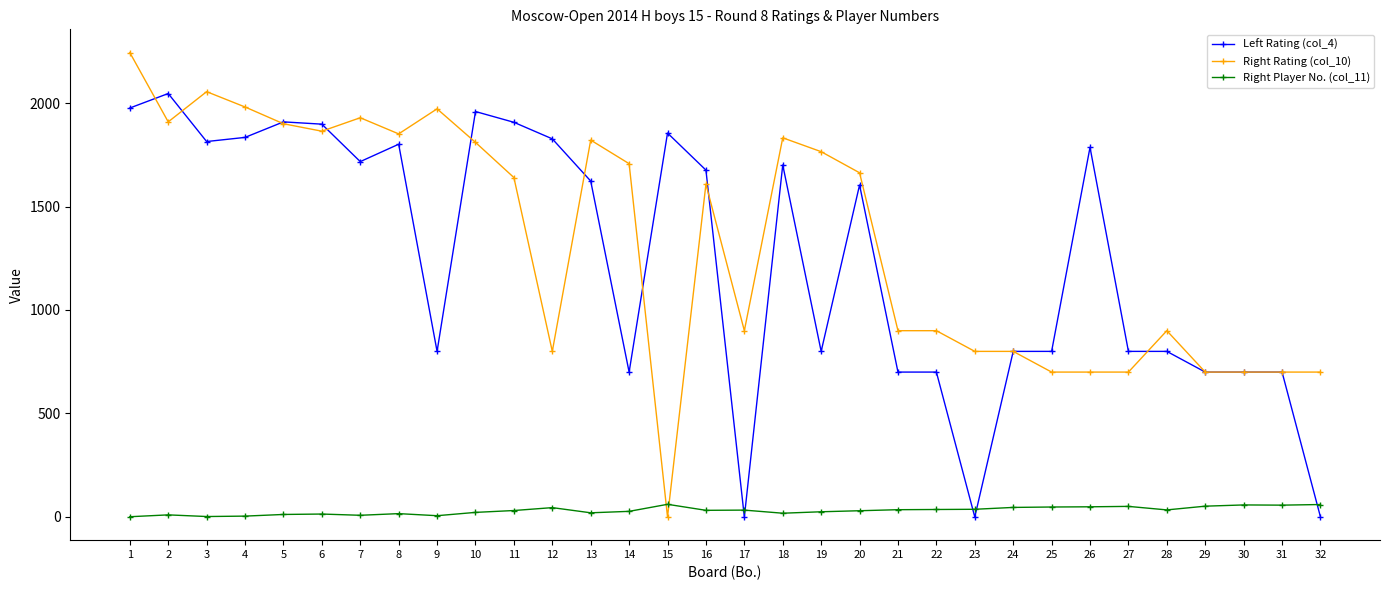

How many intersections are there between Right Player No. (col_11) and Left Rating (col_4)?

5